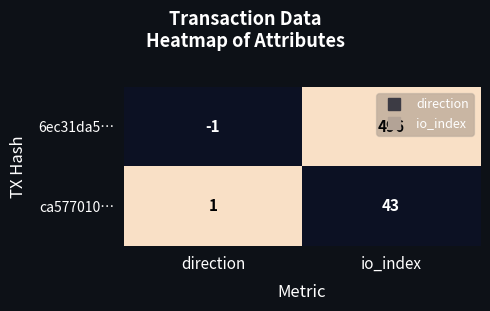

What is the sum of the 6ec31da5… values at direction and io_index?

495